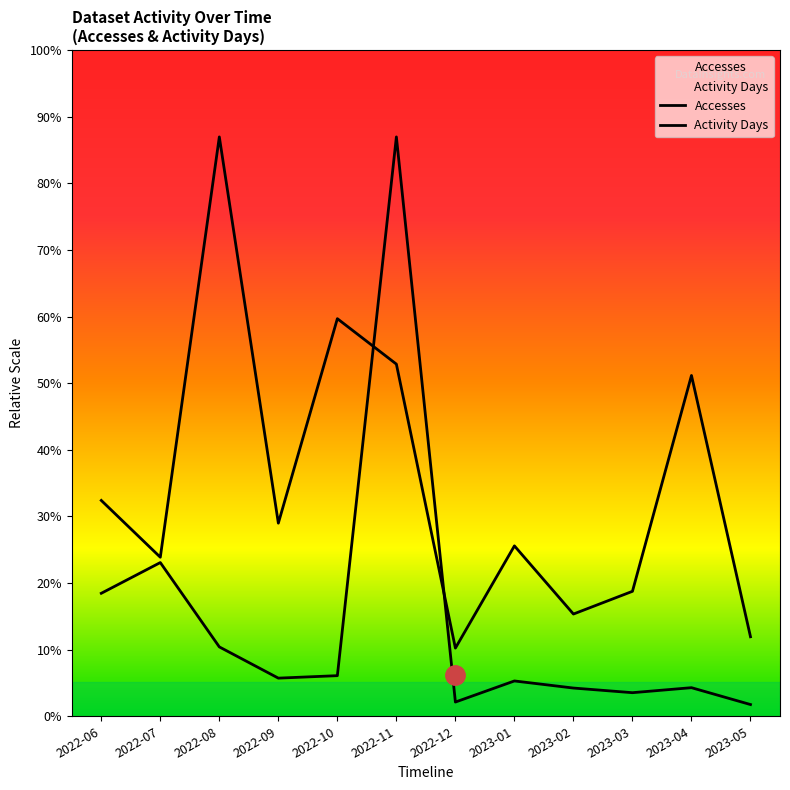

Rank the categories by Activity Days value from highest to lowest.

2022-08, 2022-10, 2022-11, 2023-04, 2022-06, 2022-09, 2023-01, 2022-07, 2023-03, 2023-02, 2023-05, 2022-12